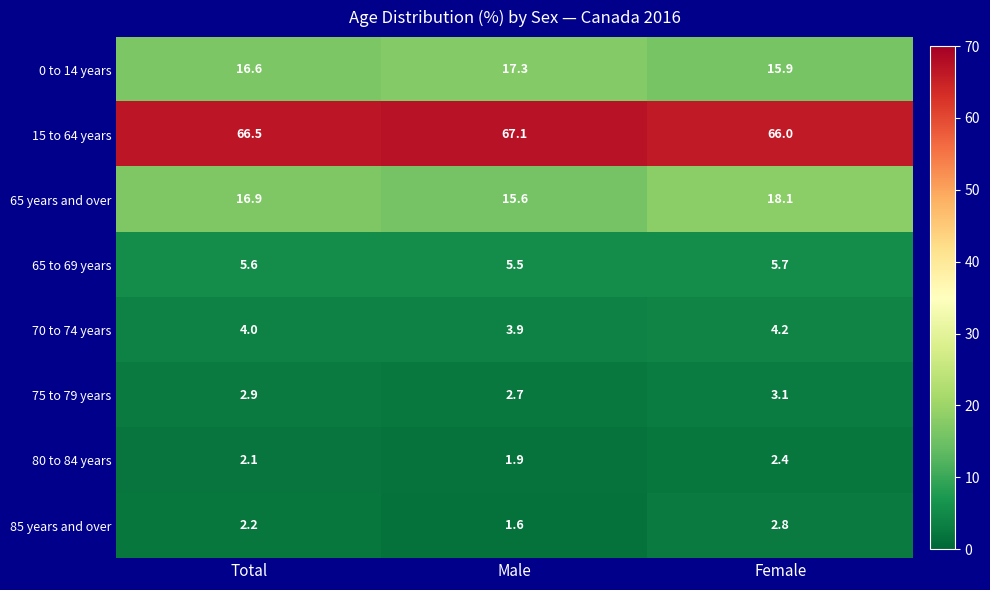

Reading left to right, transcribe all the data shown in this chart.

0 to 14 years: Total=16.6	Male=17.3	Female=15.9
15 to 64 years: Total=66.5	Male=67.1	Female=66.0
65 years and over: Total=16.9	Male=15.6	Female=18.1
65 to 69 years: Total=5.6	Male=5.5	Female=5.7
70 to 74 years: Total=4.0	Male=3.9	Female=4.2
75 to 79 years: Total=2.9	Male=2.7	Female=3.1
80 to 84 years: Total=2.1	Male=1.9	Female=2.4
85 years and over: Total=2.2	Male=1.6	Female=2.8